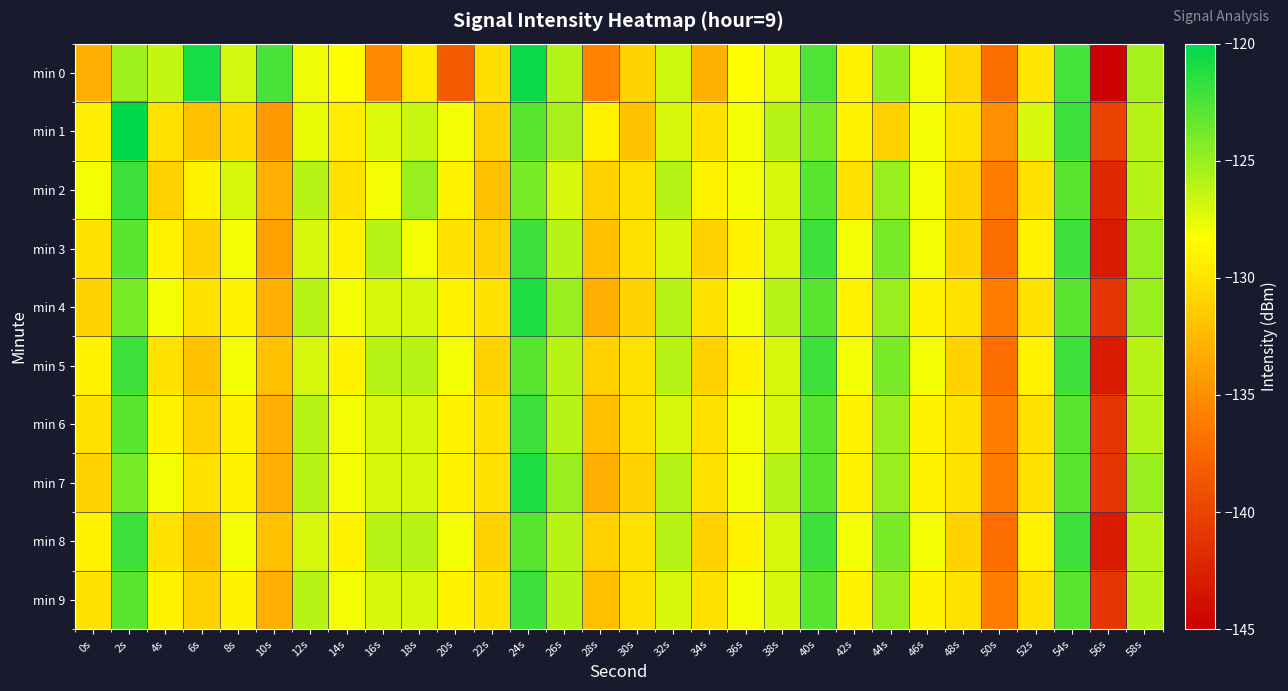

Count the number of data series in this chart.

10